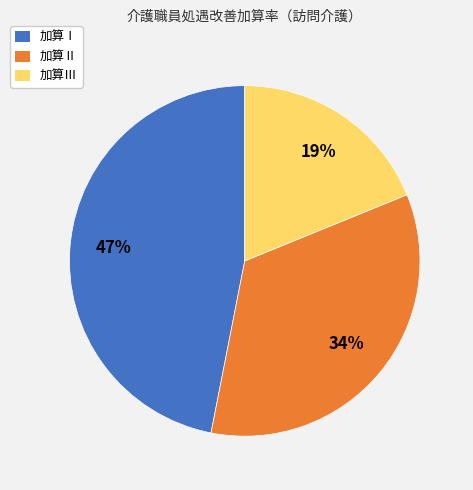

To the nearest percent, what is the difference between the 加算Ⅱ and 加算Ⅲ slice percentages?

15%